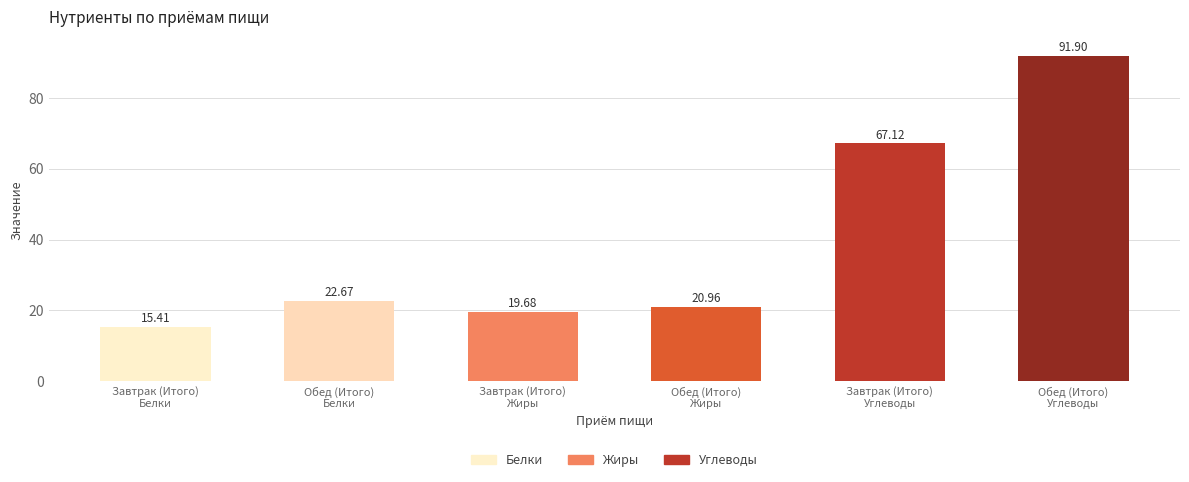

Where does the Жиры series first go above 20?

Обед (Итого)